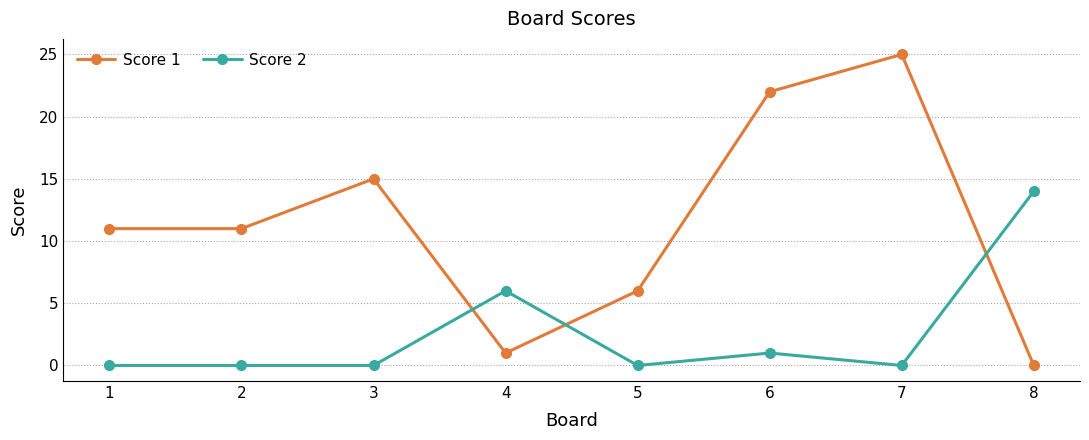

What is the value of the Score 2 point at the 4th from the left?

6